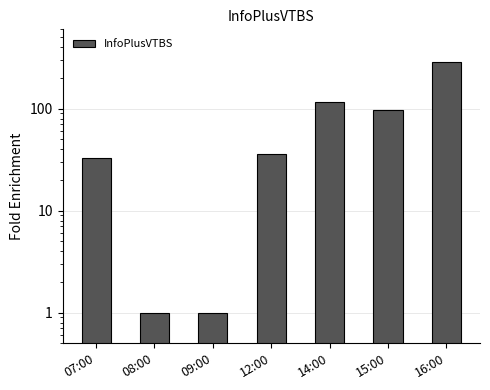

At which category does the chart reach its peak across all series?

16:00